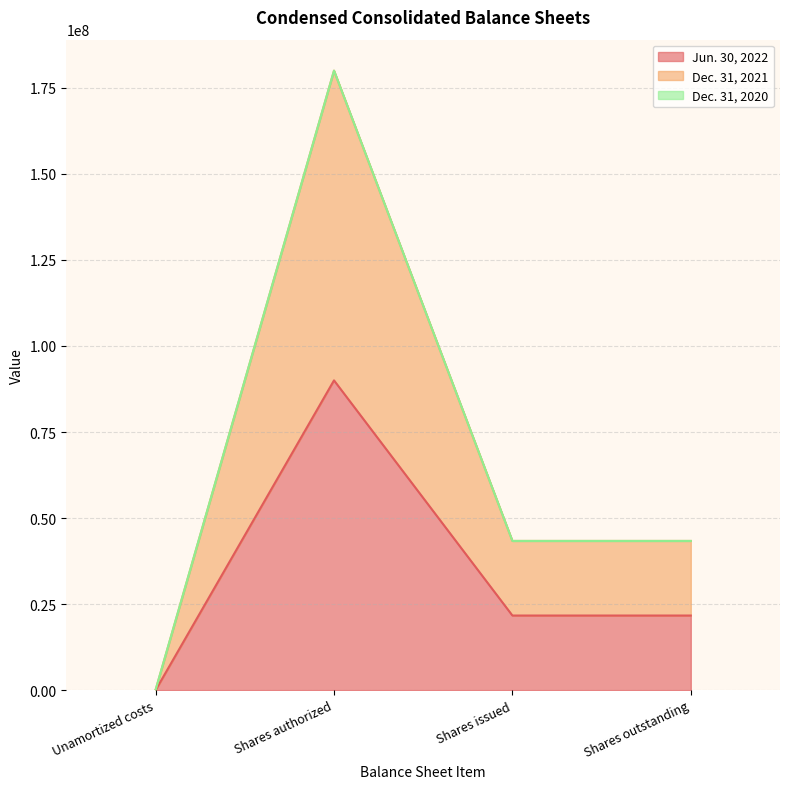

True or false: Jun. 30, 2022 and Dec. 31, 2021 intersect in this chart.

False